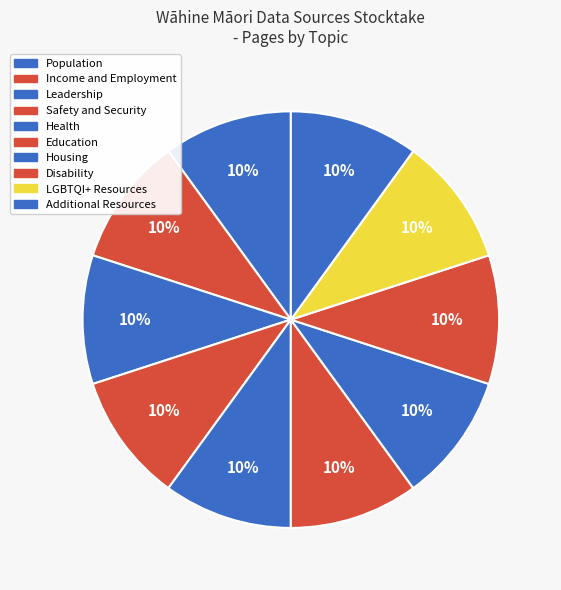

To the nearest percent, what is the difference between the largest and smallest slice percentages?

0%